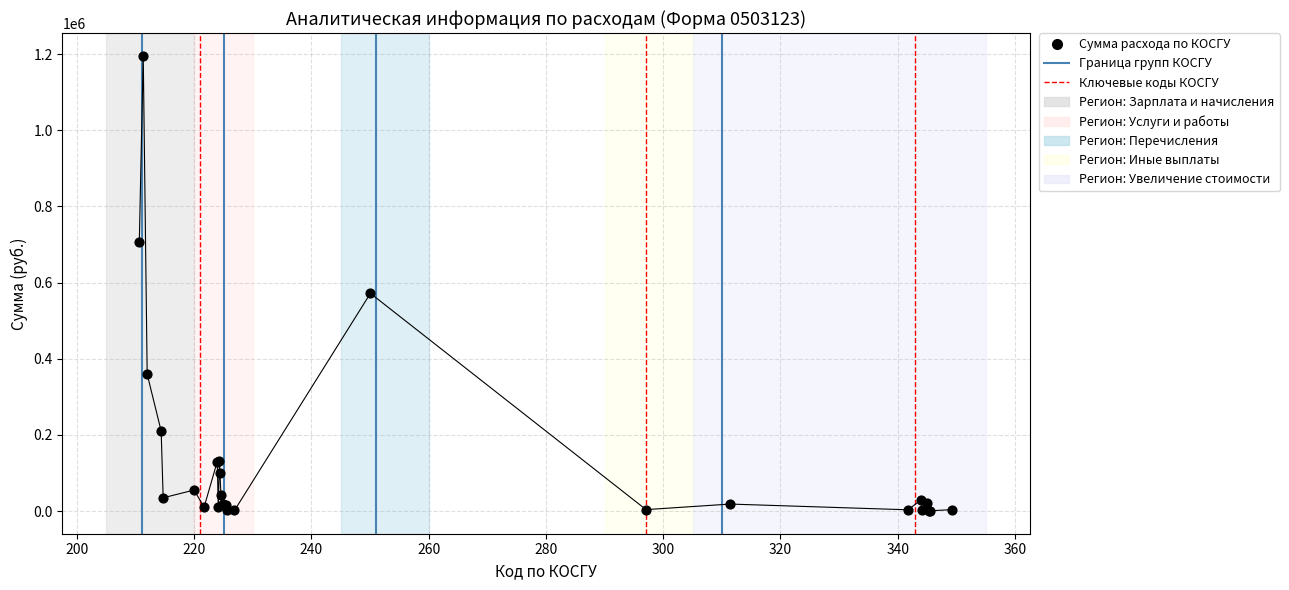

What Y value in the scatter plot is closest to 598008?

571800.0